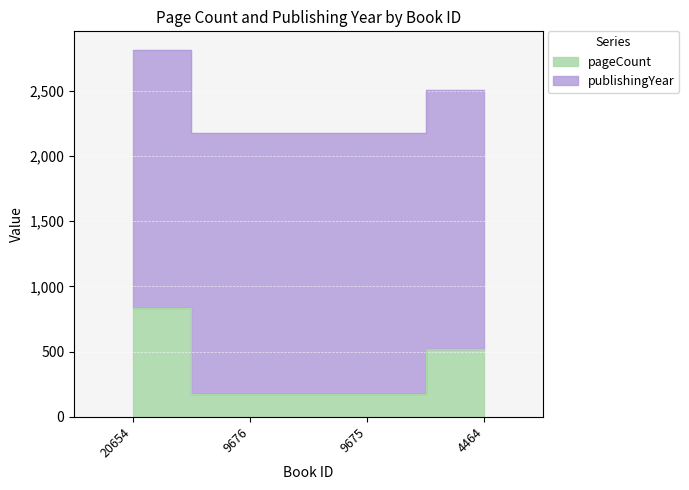

List the series in order of their overall mean, lowest first.

pageCount, publishingYear